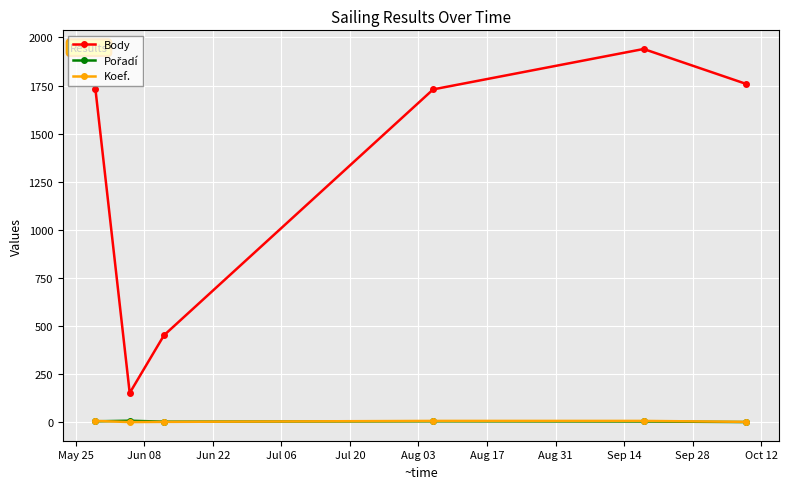

What is the highest value of the Body series?

1940